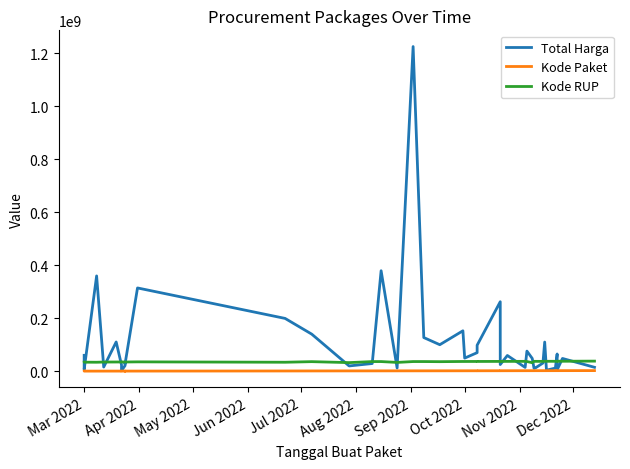

How many categories are shown in the chart?

40